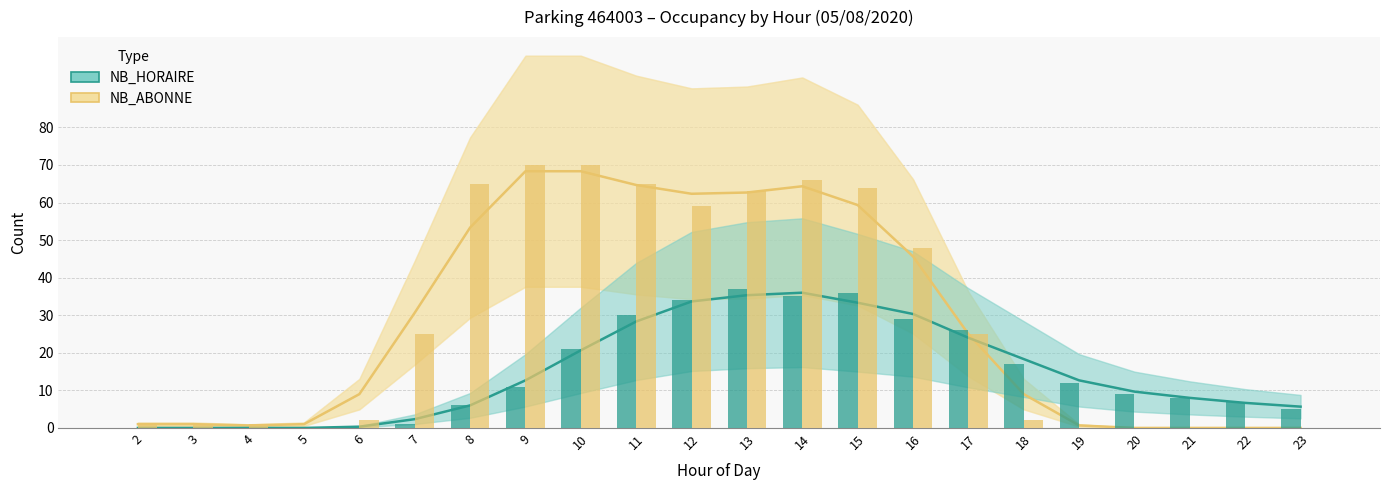

Is it true that NB_ABONNE (smoothed) equals 1.1 at 4?

False